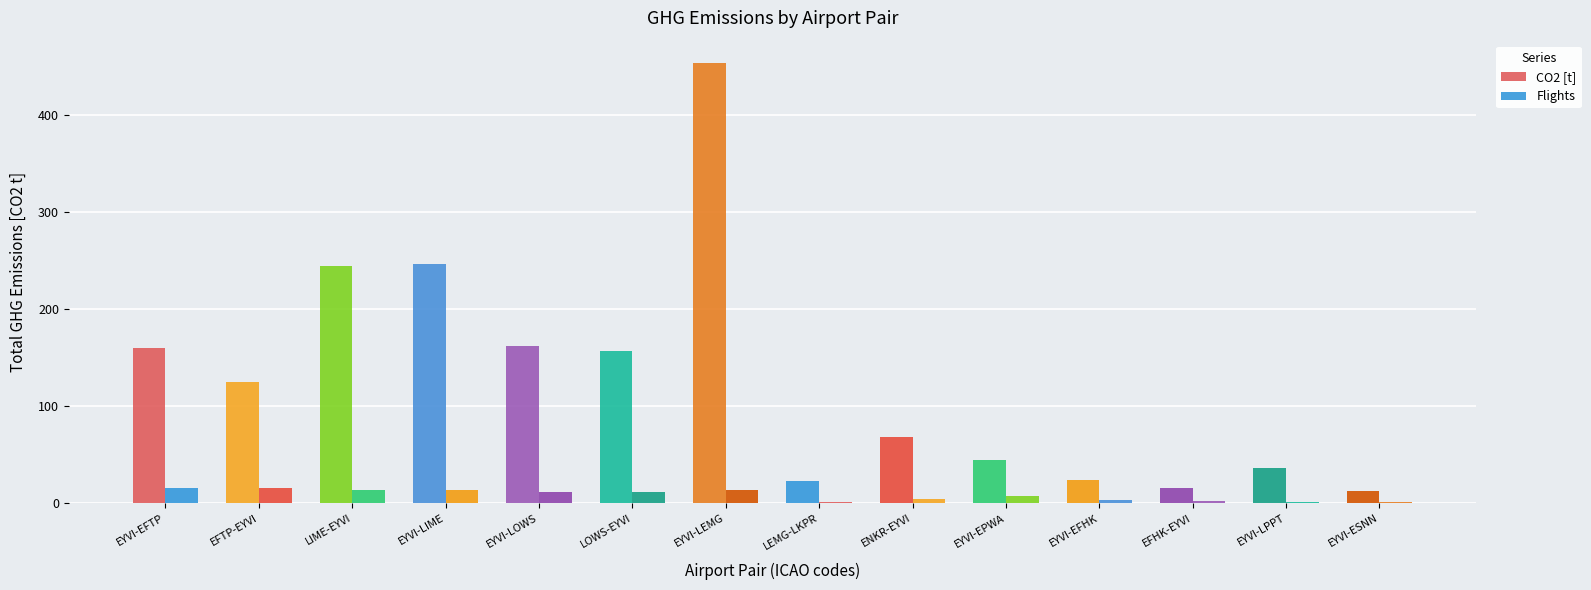

How many data points in CO2 [t] are above 124?

7